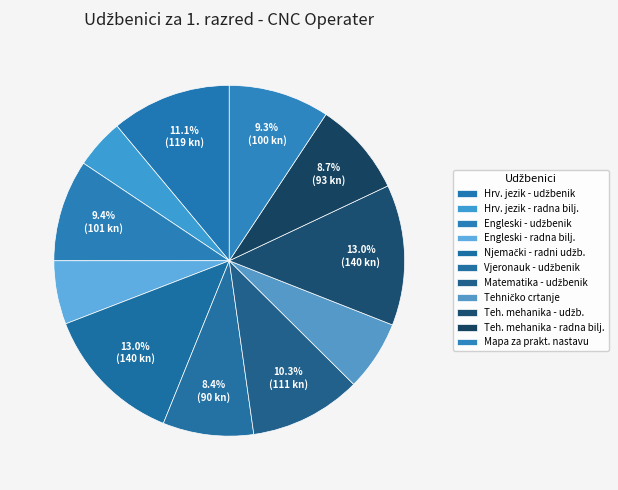

How many slices are in this pie chart?

11